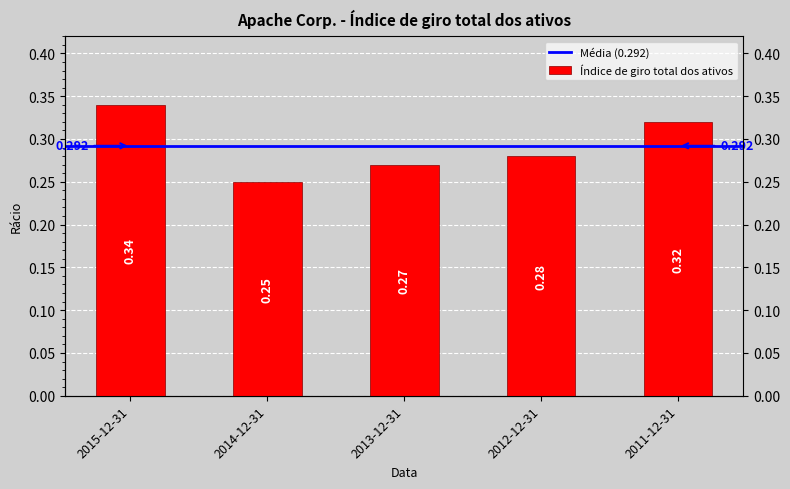

Rank the categories by value from highest to lowest.

2015-12-31, 2011-12-31, 2012-12-31, 2013-12-31, 2014-12-31